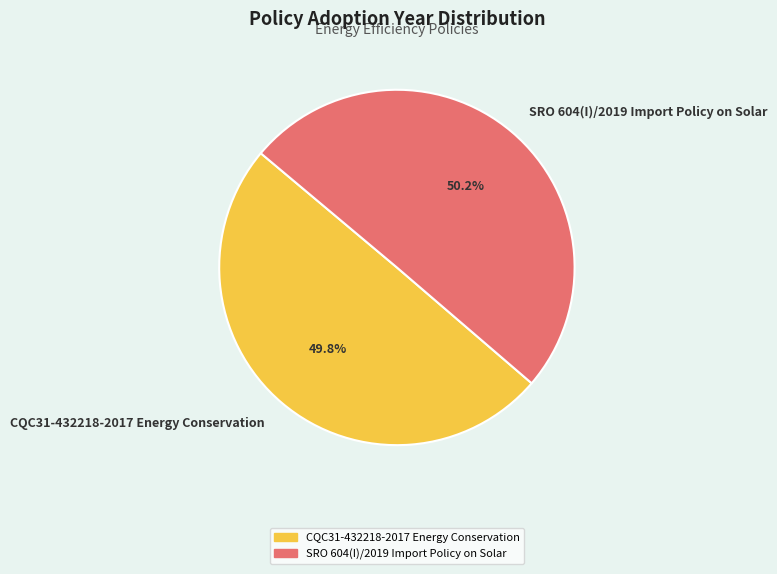

What percentage do SRO 604(I)/2019 Import Policy on Solar and CQC31-432218-2017 Energy Conservation together represent?

100.0%